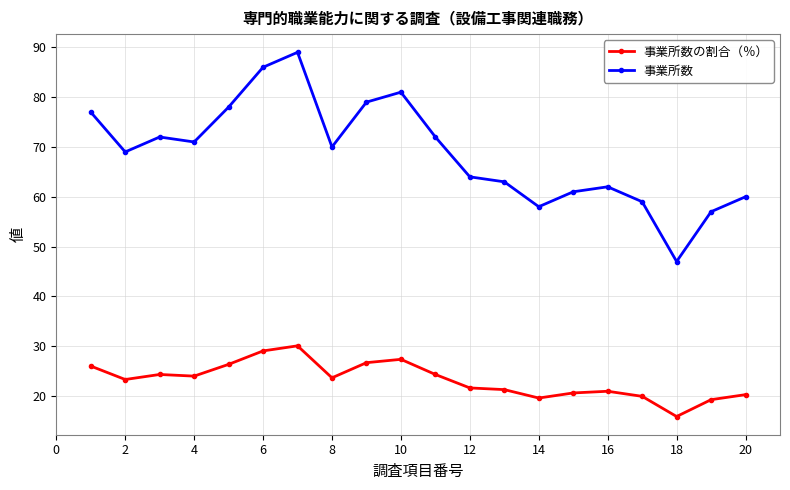

What is the difference between the second highest and minimum values in the 事業所数の割合（％） series?

13.2